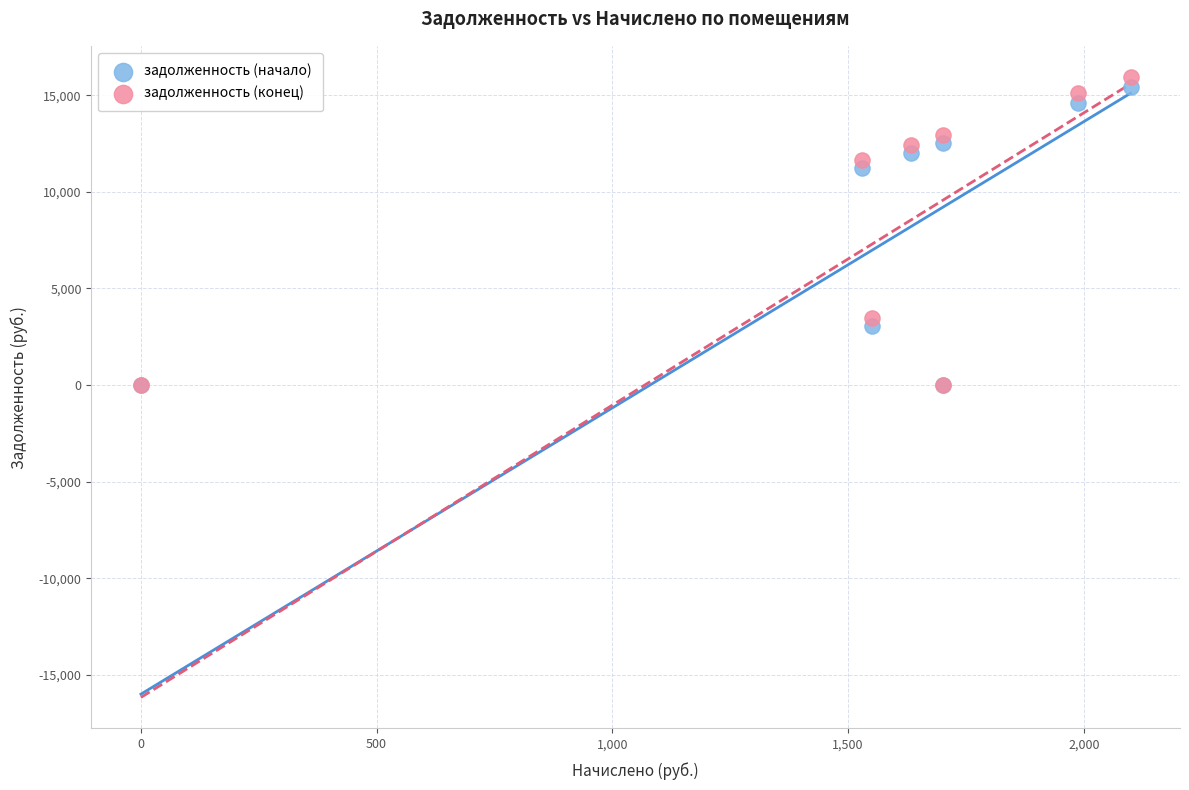

In the задолженность (начало) series, what Y value is closest to 7714?

11248.2